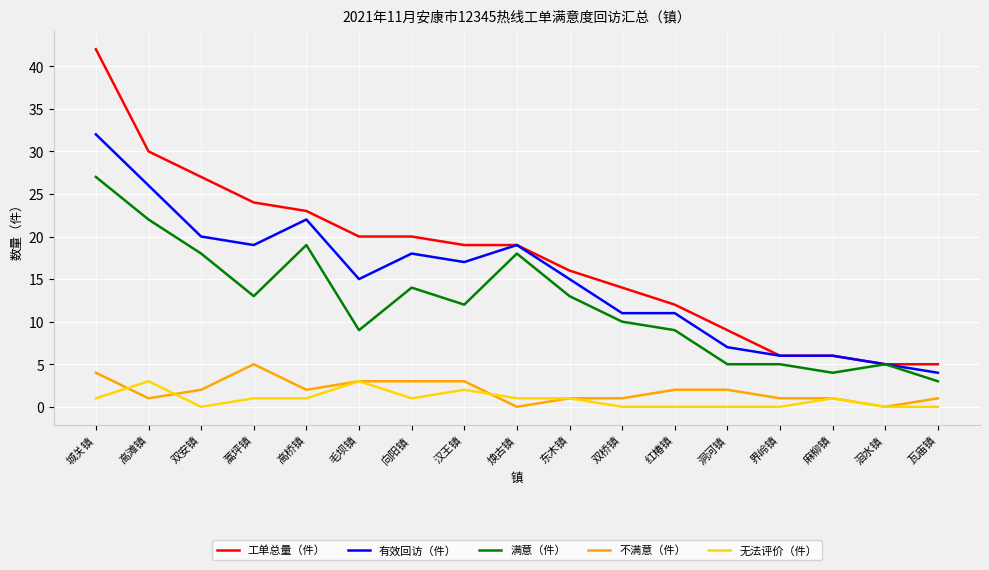

The value of 满意（件） at 高桥镇 is 27. True or false?

False